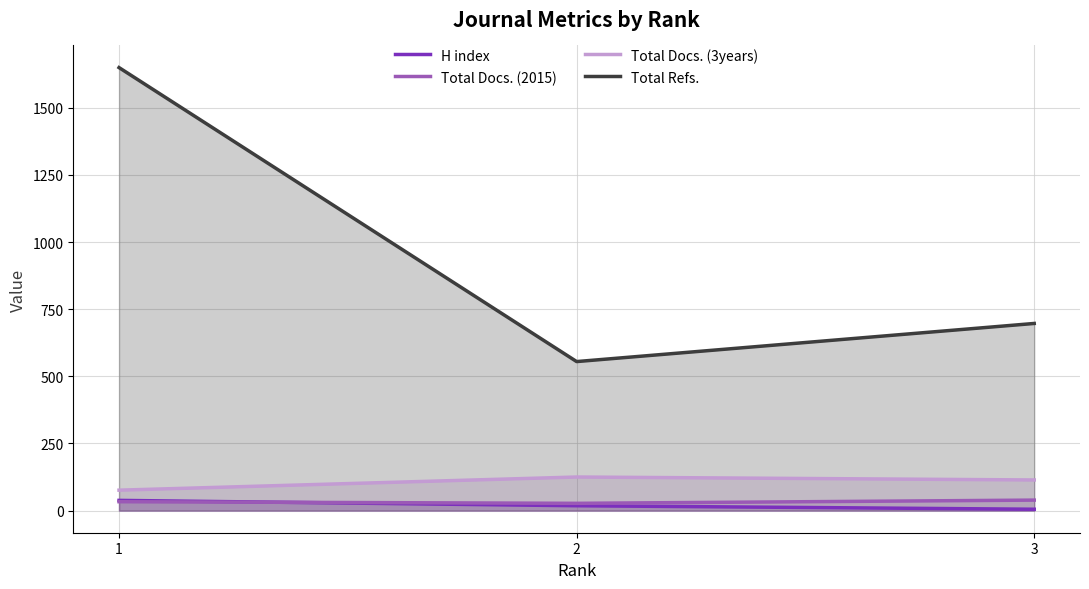

What is the difference between the highest and lowest values at 3?

692